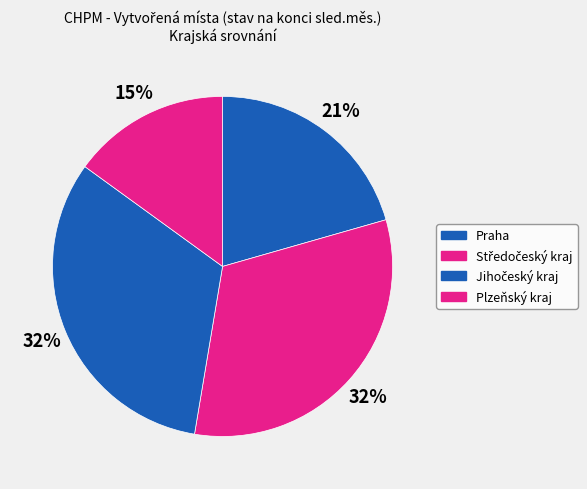

What is the ratio of the value at Jihočeský kraj to the value at Středočeský kraj?

1.0